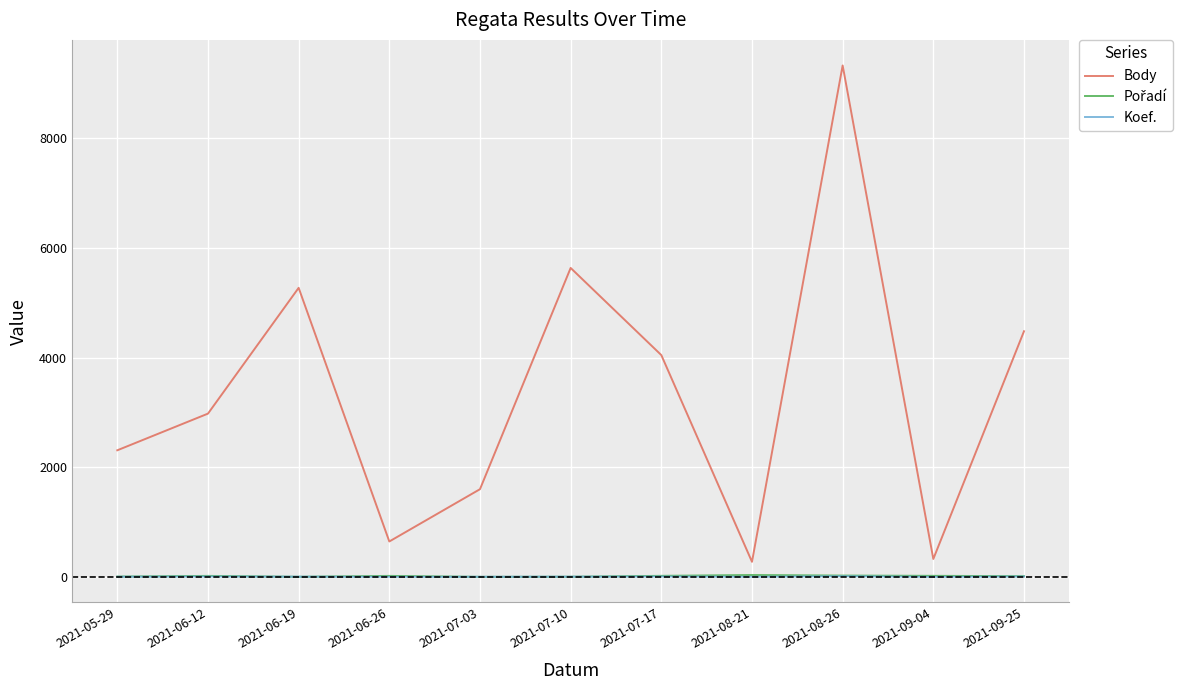

The value of Body at 2021-09-25 is 7143. True or false?

False